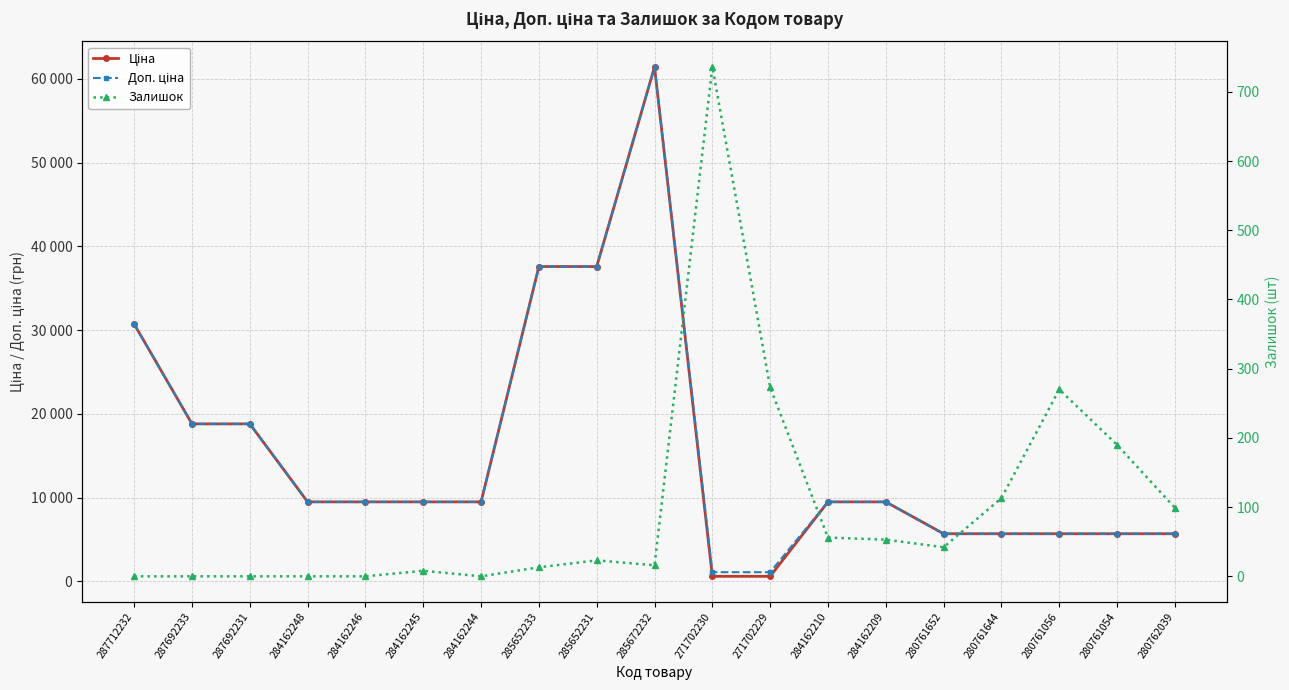

What is the greatest value displayed?

61434.3